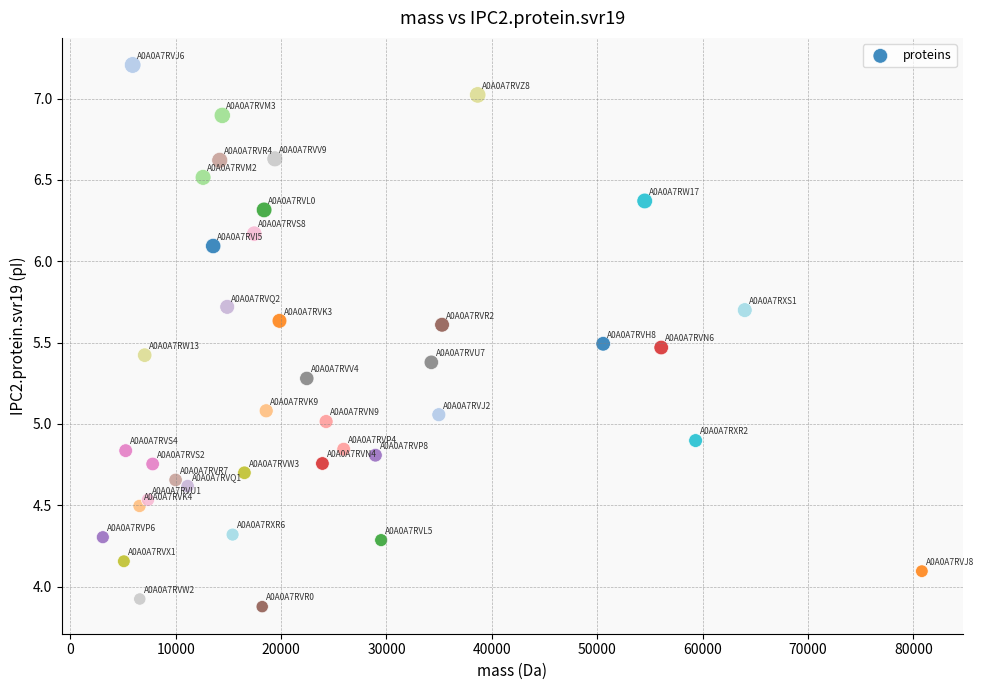

What is the range of Y values (max minus min)?

3.3